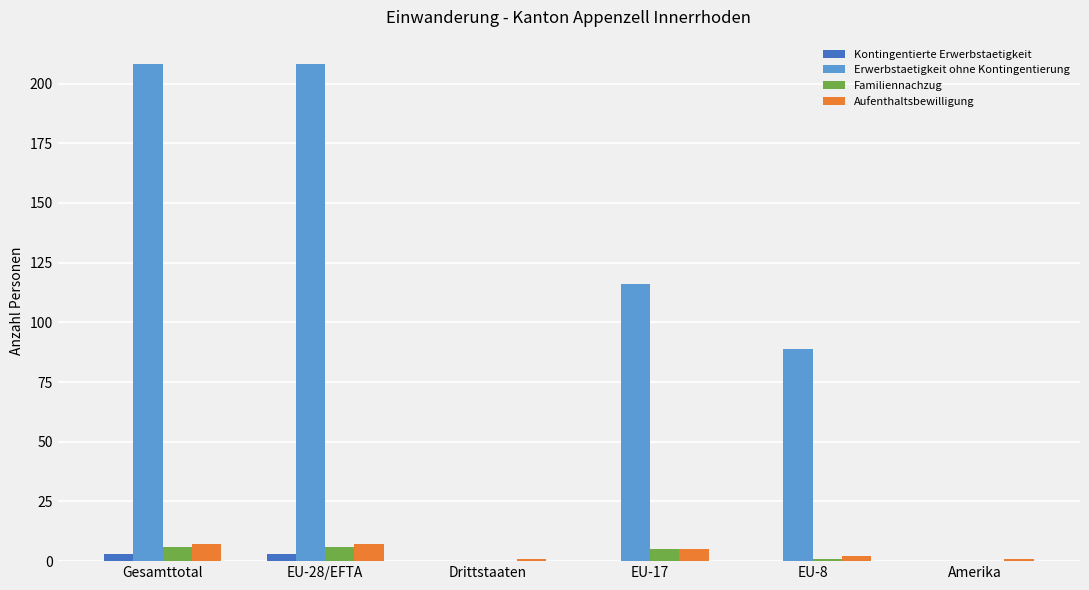

Between Gesamttotal and EU-8, which series saw the biggest shift?

Erwerbstaetigkeit ohne Kontingentierung